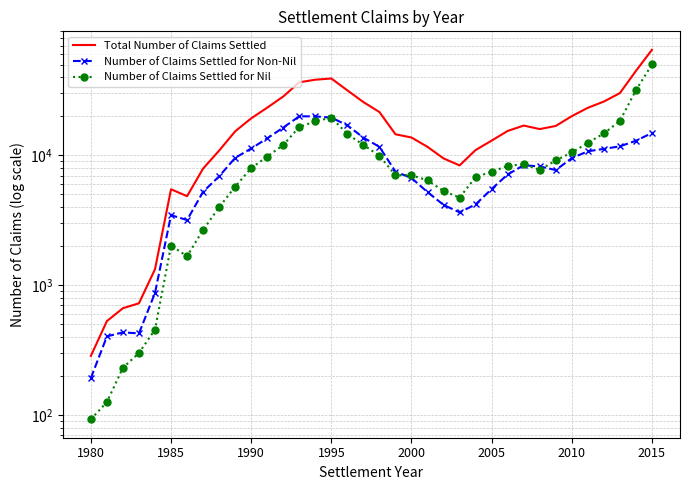

Which has a higher value, 17 or 23?

17